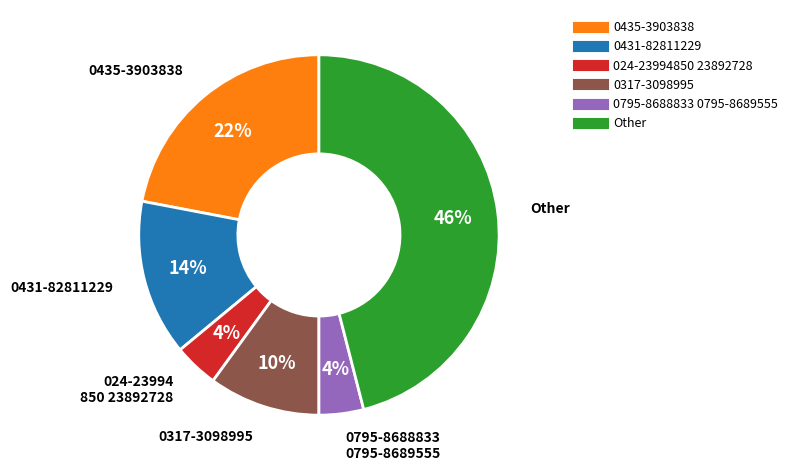

Do 0431-82811229 and 024-23994850 23892728 together represent more than half of the pie?

No